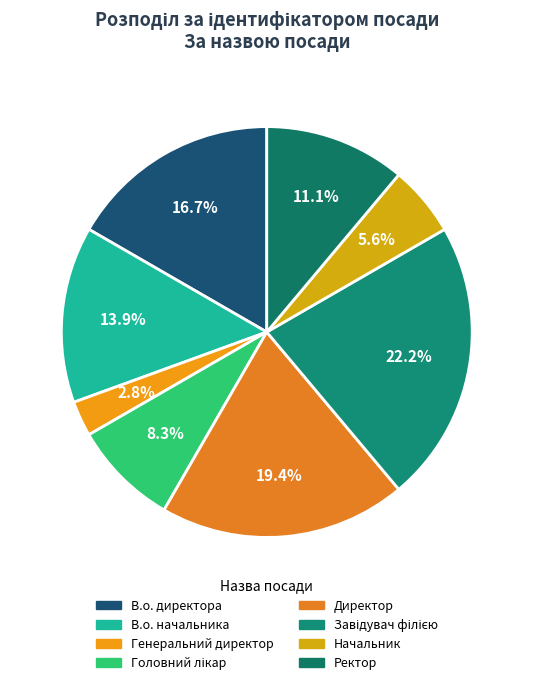

To the nearest percent, what is the difference between the largest and smallest slice percentages?

19%